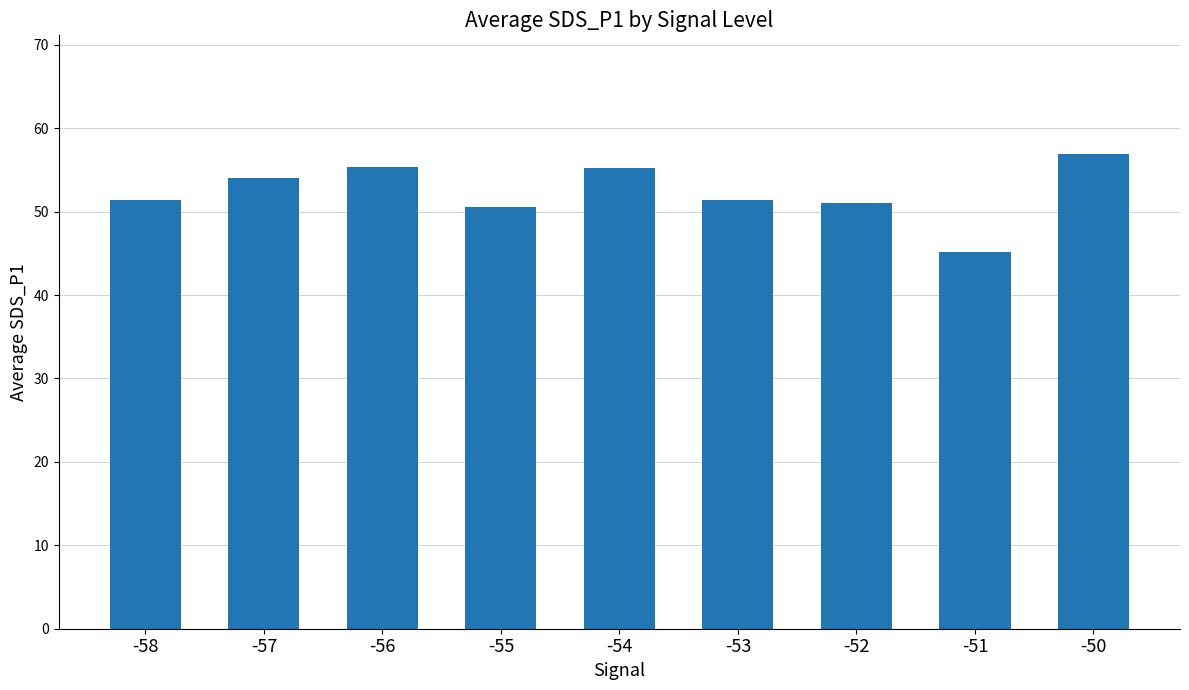

Approximately how many times larger is the value at -50 compared to -55?

1.1